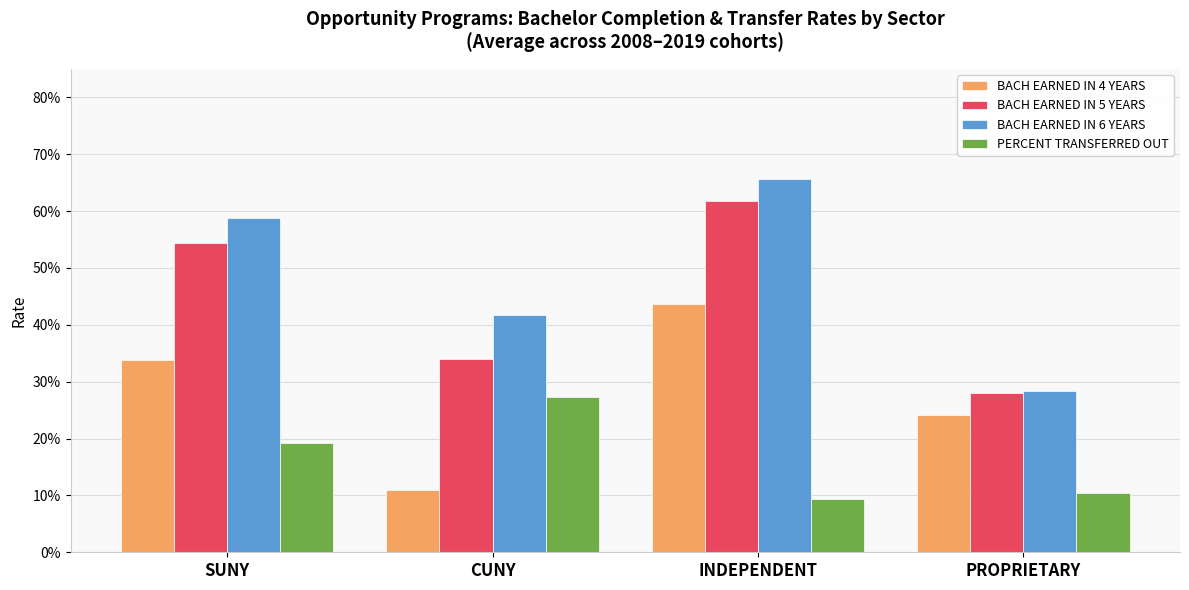

What is the difference between the BACH EARNED IN 4 YEARS values at SUNY and PROPRIETARY?

0.1